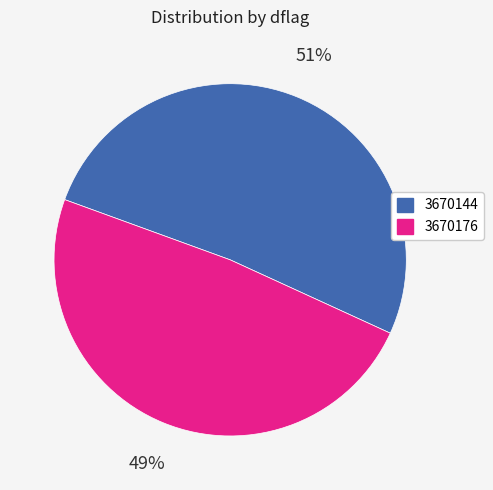

How many slices are in this pie chart?

2